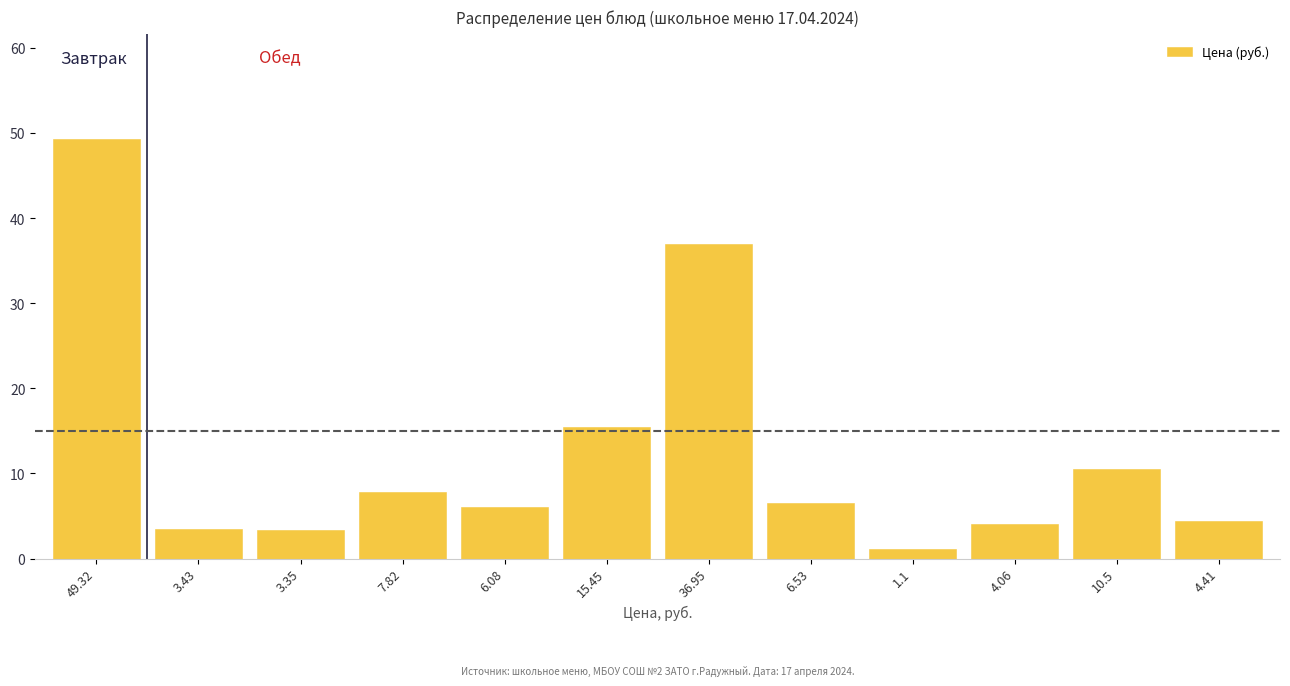

What is the value of the 7th bar from the left?

37.0